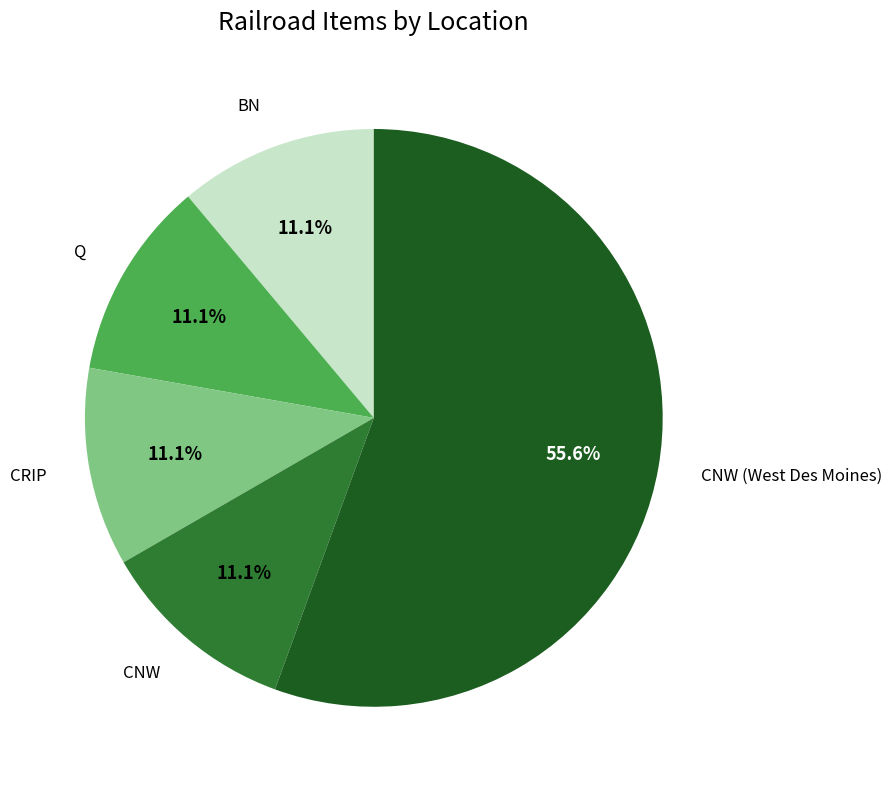

Does any single category account for the majority?

Yes